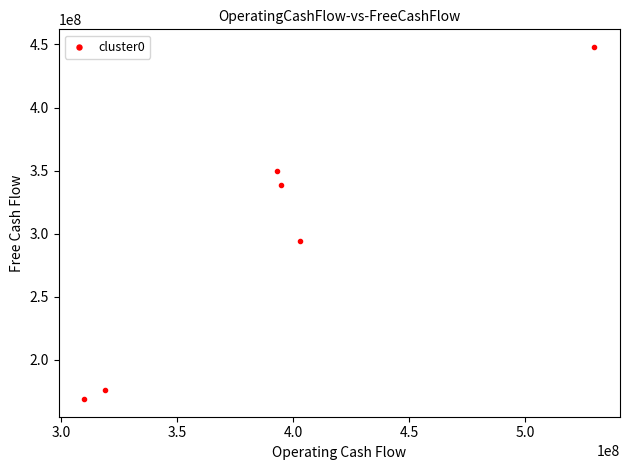

What is the average X value?

391666667